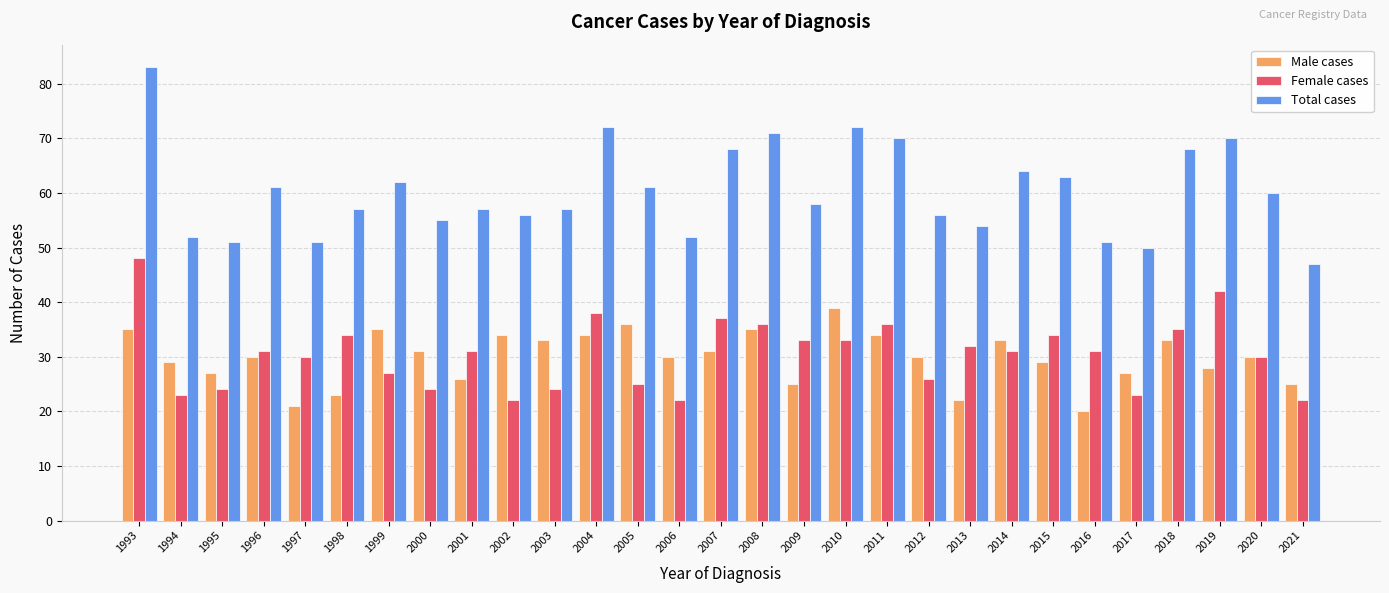

Which series has the largest range (max minus min)?

Total cases